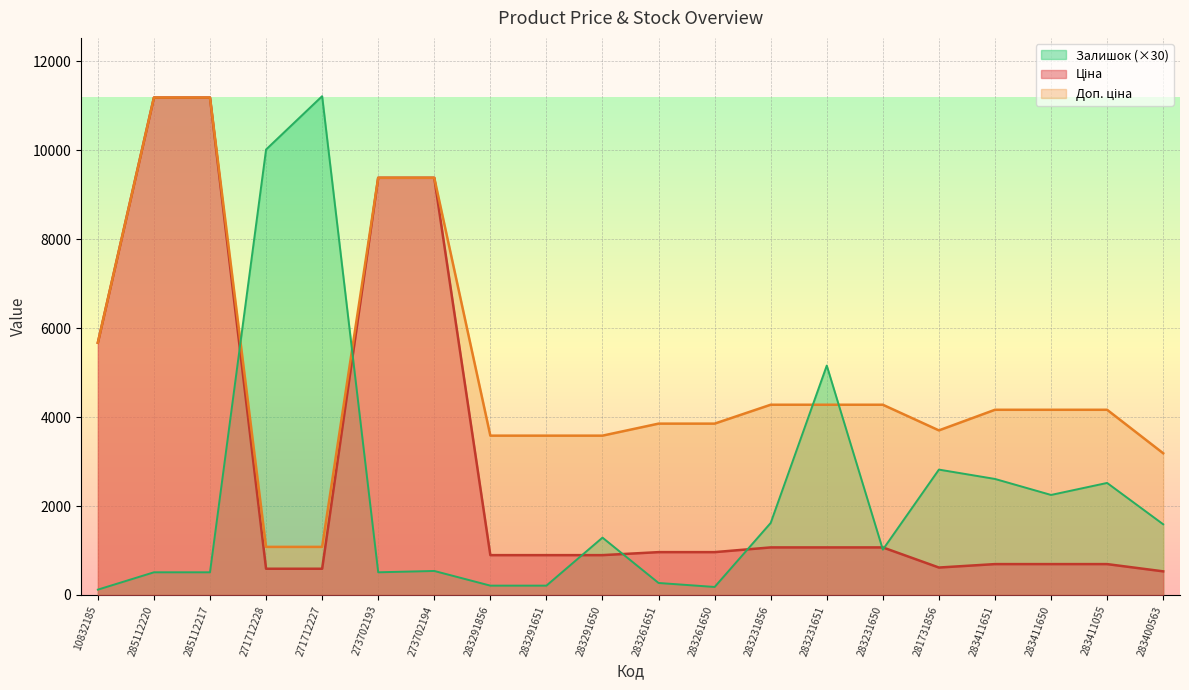

What is the label of the 6th point from the right?

283231650